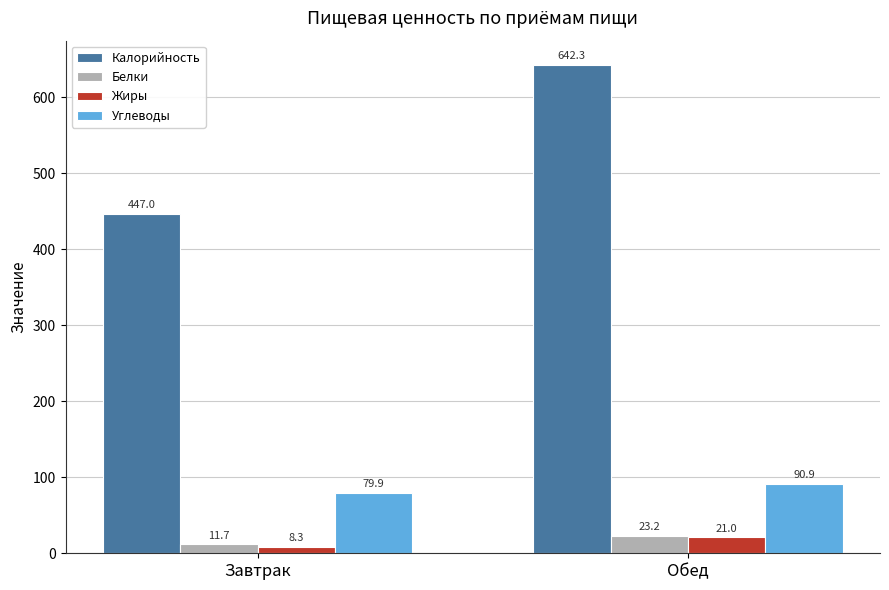

True or false: Калорийность has a value of 104.9 at Завтрак.

False